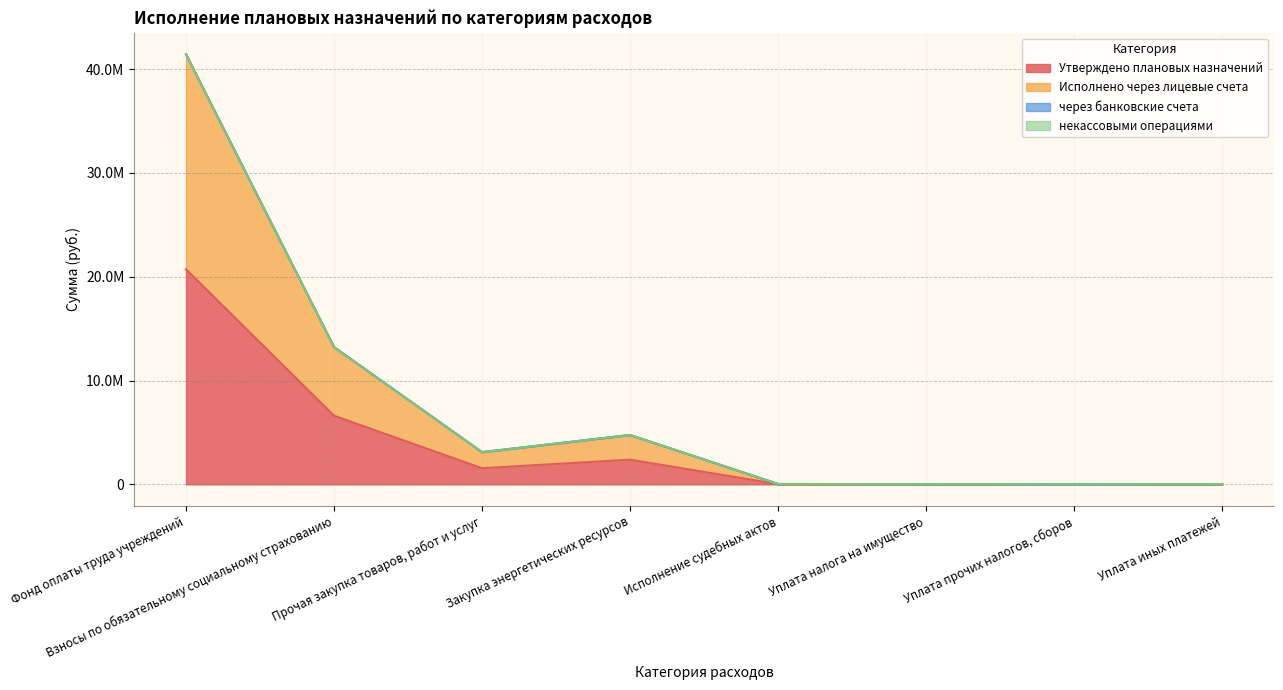

At which label does Исполнено через лицевые счета reach its peak?

Фонд оплаты труда учреждений